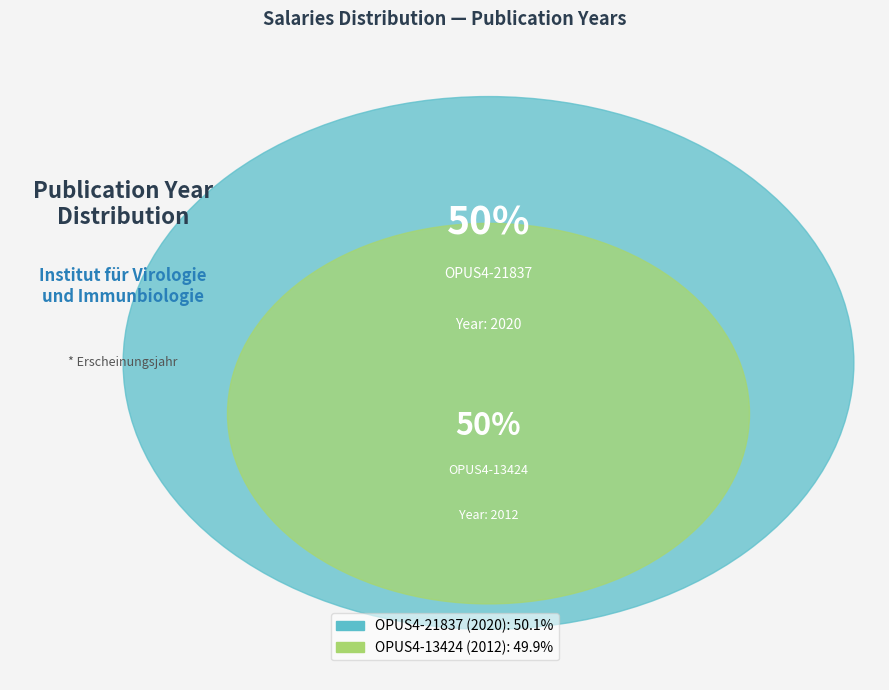

Which category accounts for the majority?

OPUS4-21837